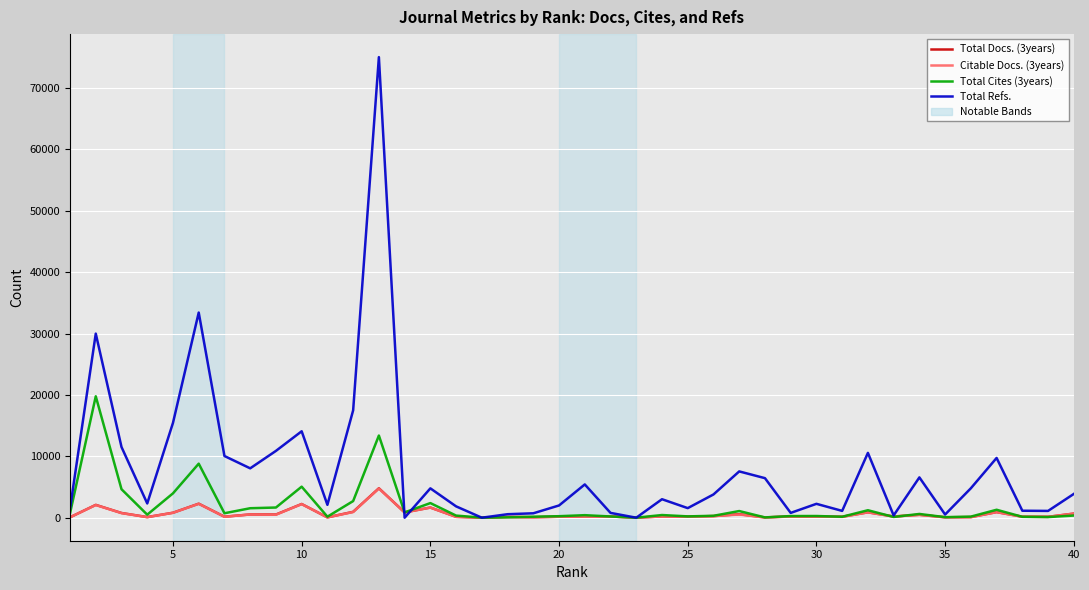

Which series has the largest total across all categories?

Total Refs.